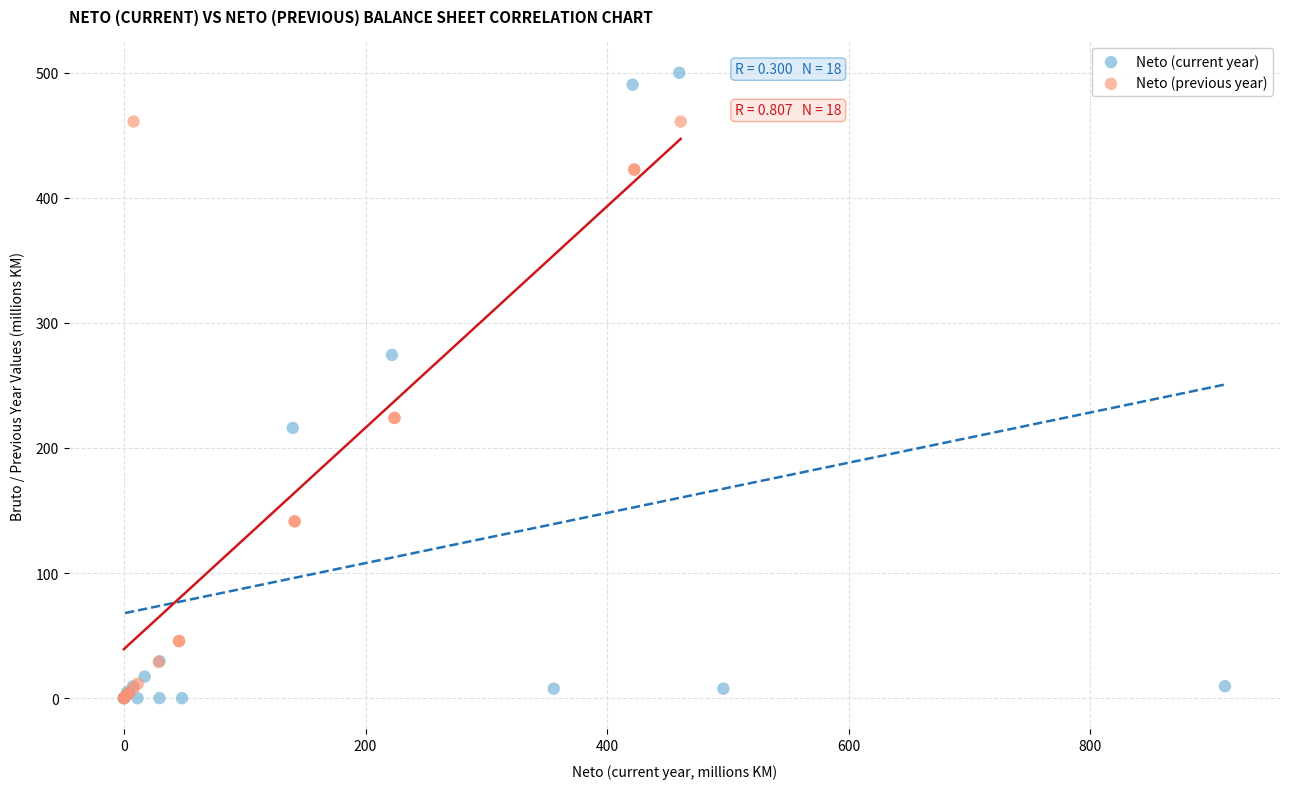

Which series has the widest spread of Y values?

Neto (current year)